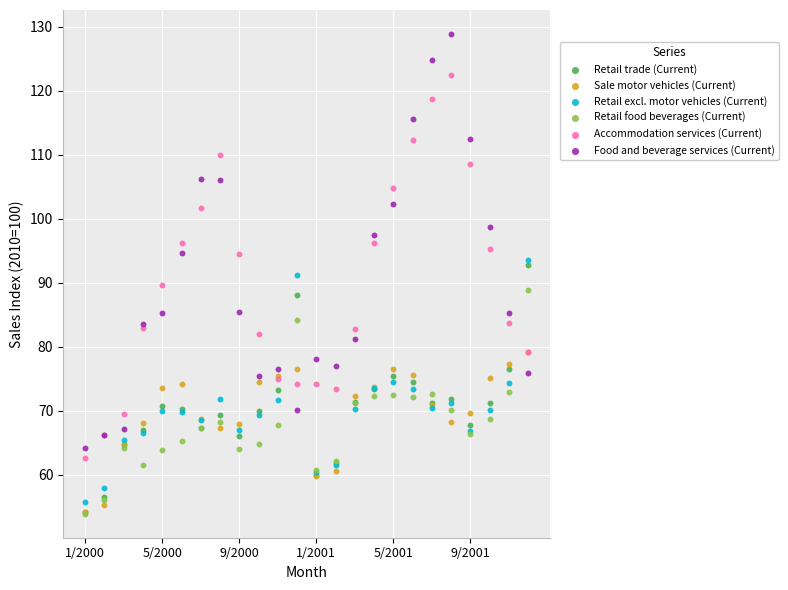

Which series has the widest spread of Y values?

Food and beverage services (Current)